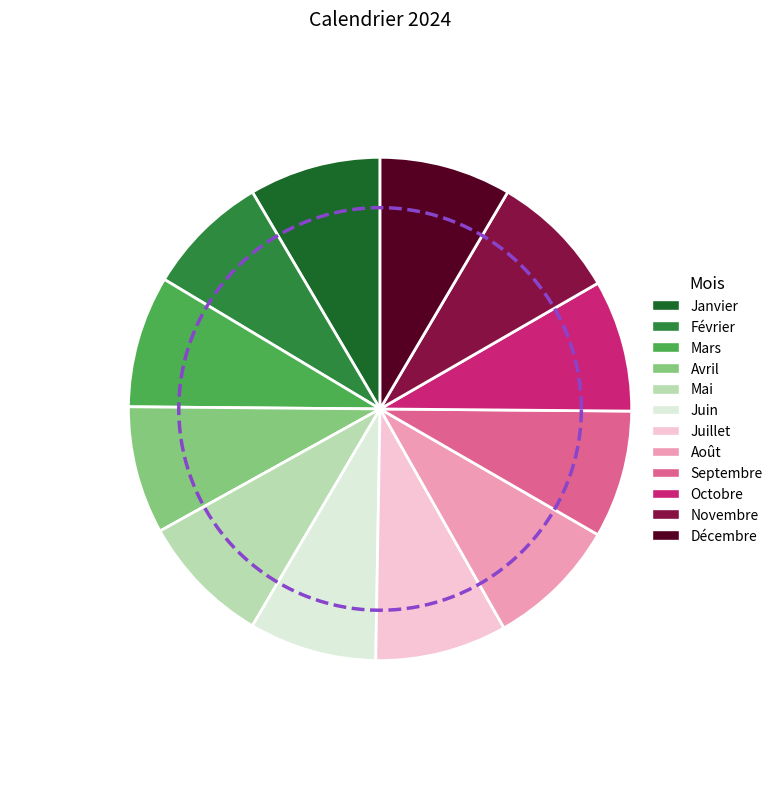

Is the sum of Juin and Février greater than half?

No